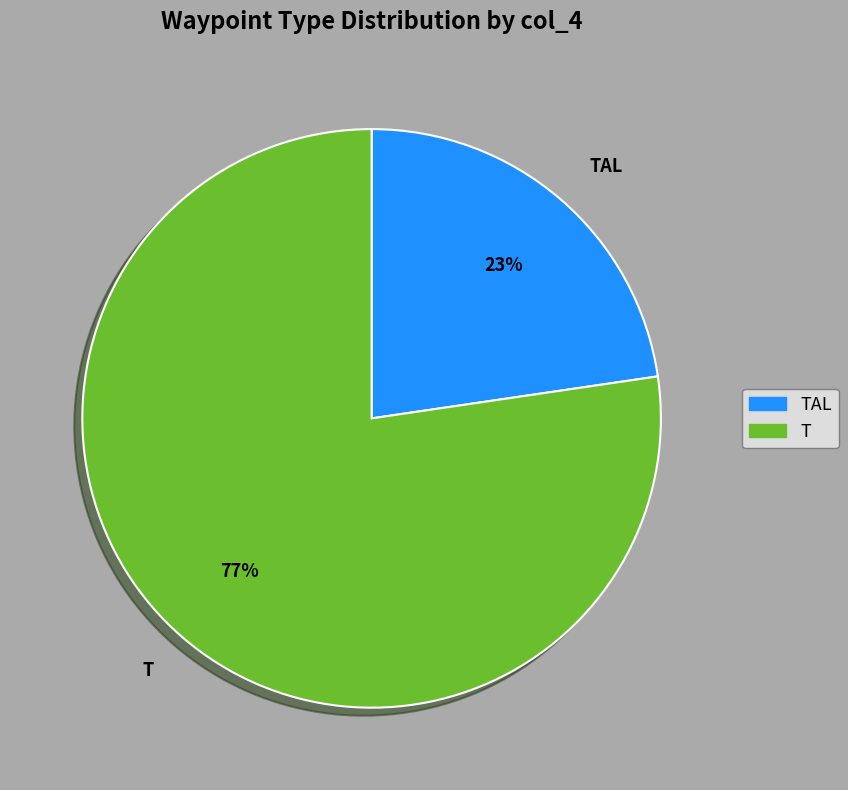

Does any single category account for the majority?

Yes